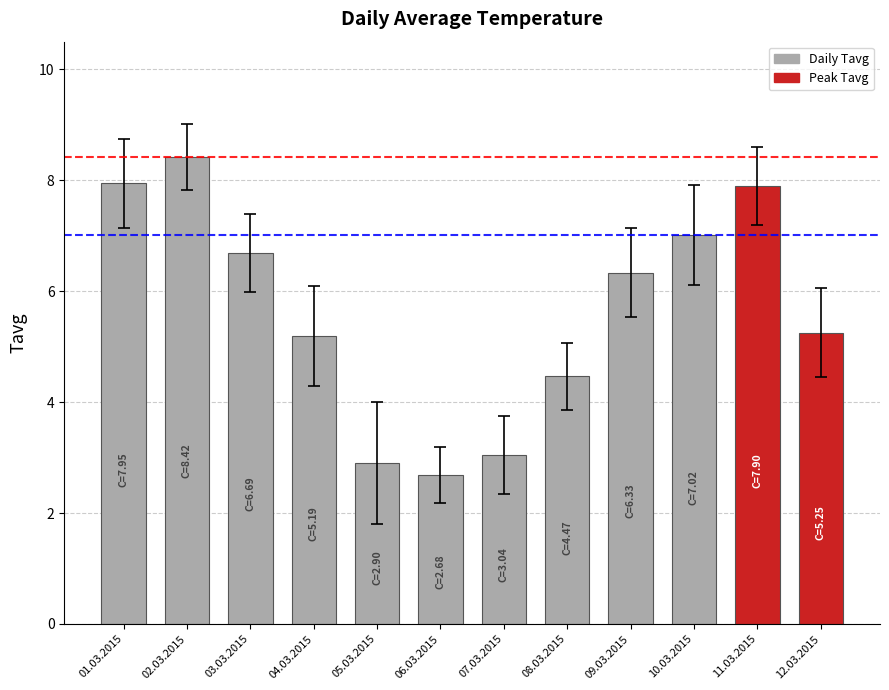

What position from the left is 09.03.2015?

9